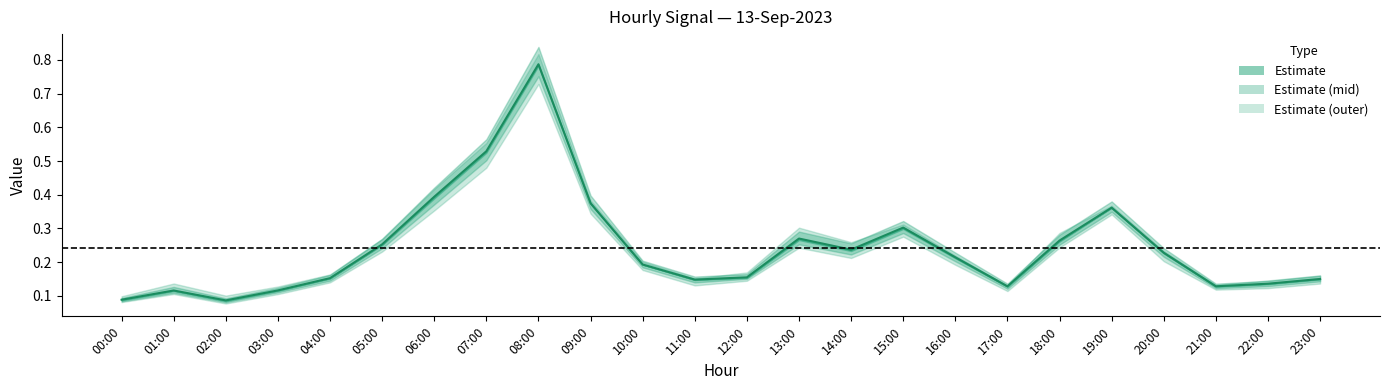

What is the average value?

0.2